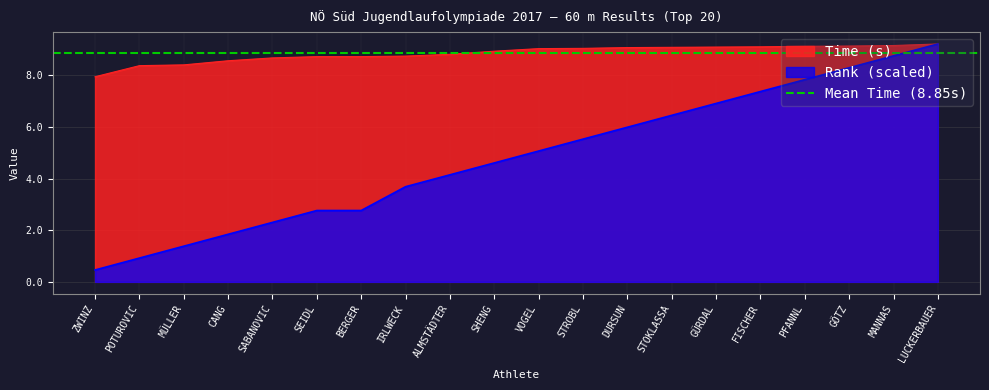

What is the difference between the Time (s) values at DURSUN and POTUROVIC?

0.7